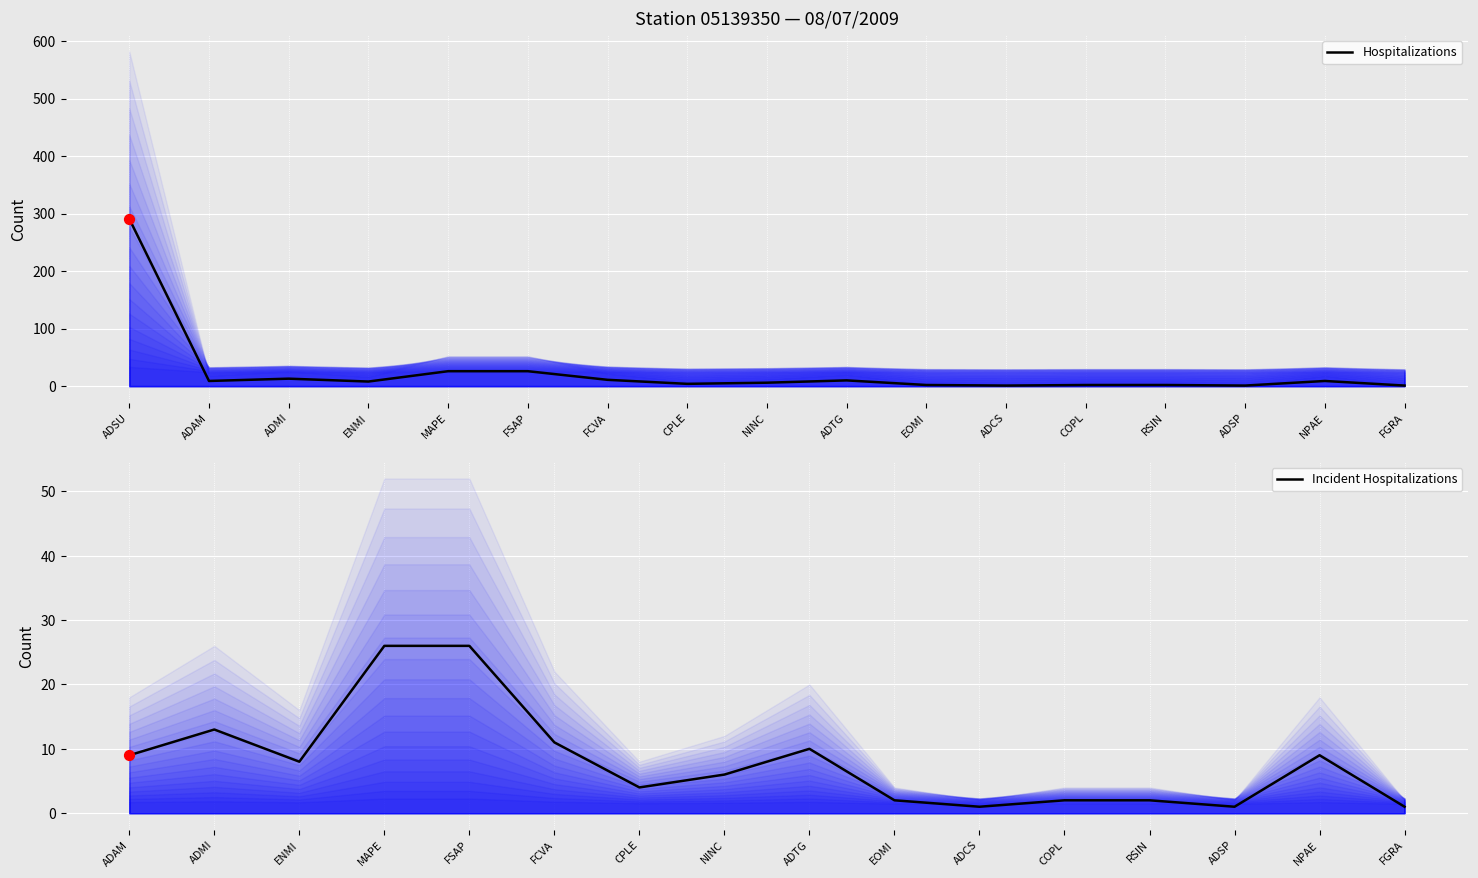

Approximately how many times larger is the value at CPLE compared to COPL?

2.0